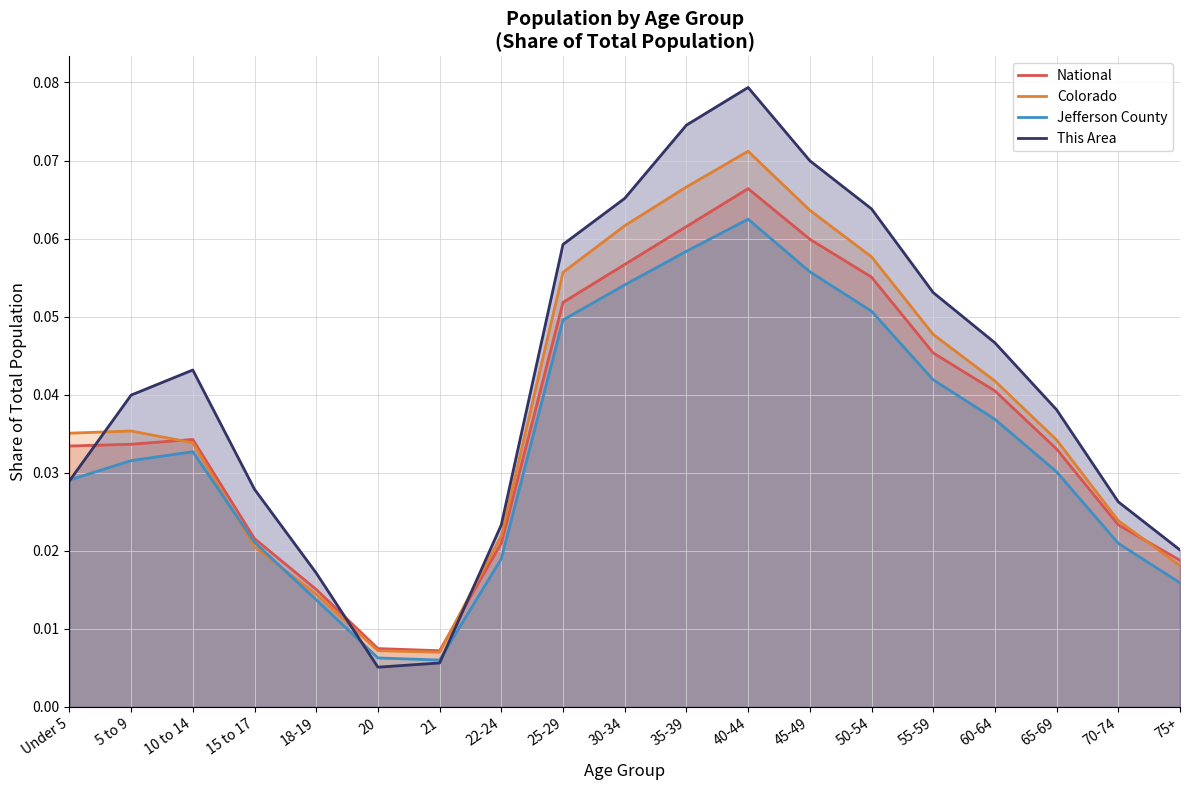

Is it true that Jefferson County equals 0.0 at 65-69?

True